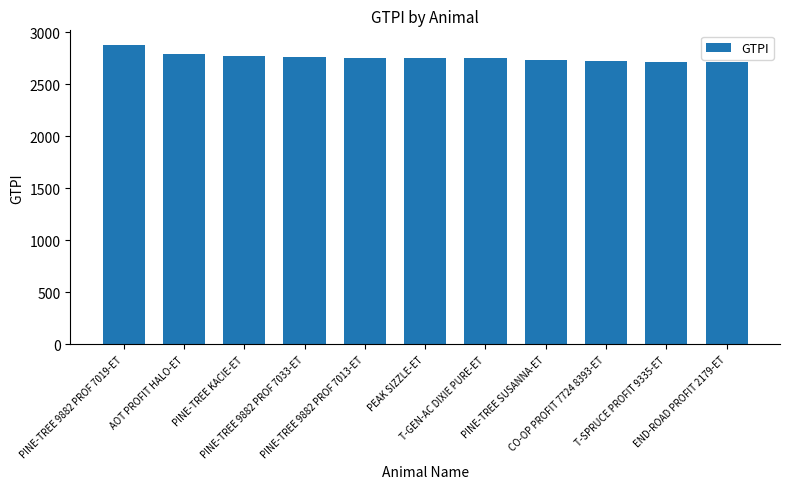

What is the change in value from PINE-TREE 9882 PROF 7019-ET to PINE-TREE 9882 PROF 7013-ET?

-118